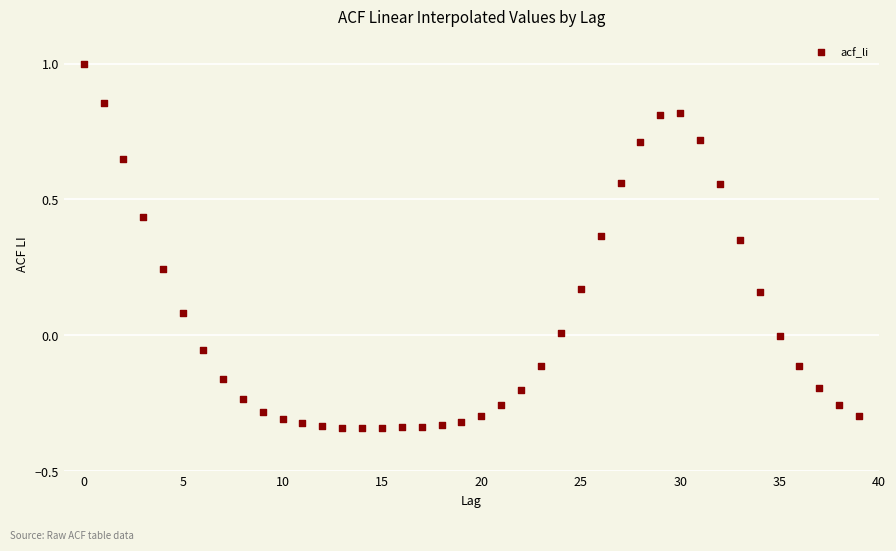

What is the range of Y values (max minus min)?

1.3